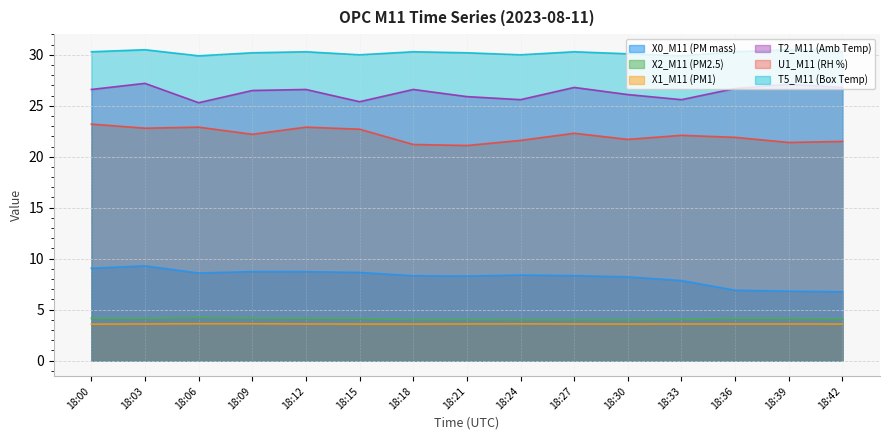

What is the spread (max minus min) of values at 18:42?

26.7